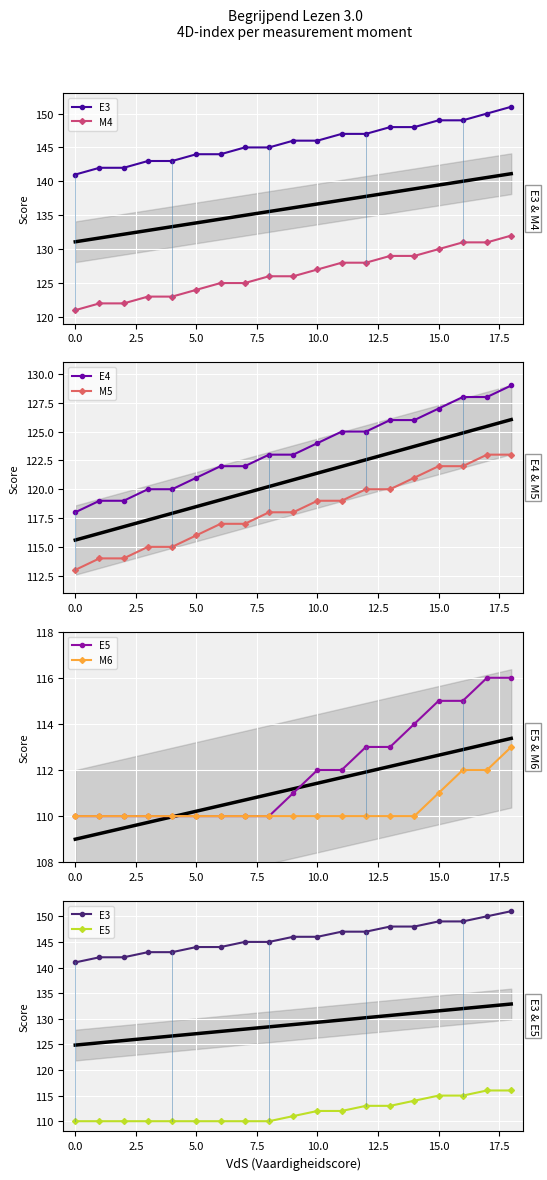

What is the minimum value for M5?

113